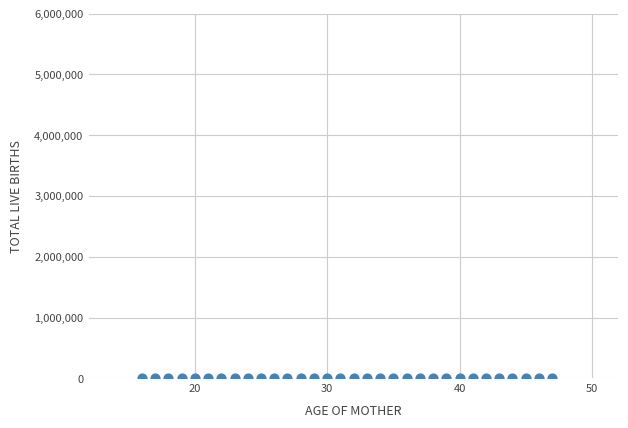

What is the range of Y values (max minus min)?

4874